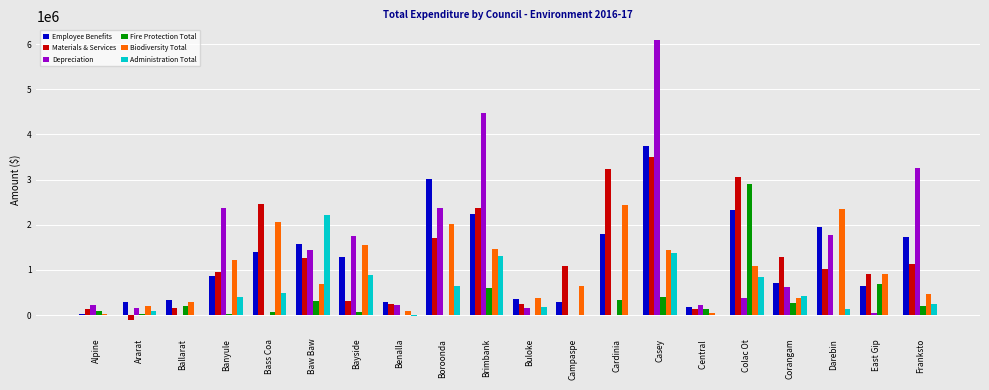

How many groups of bars are there?

20